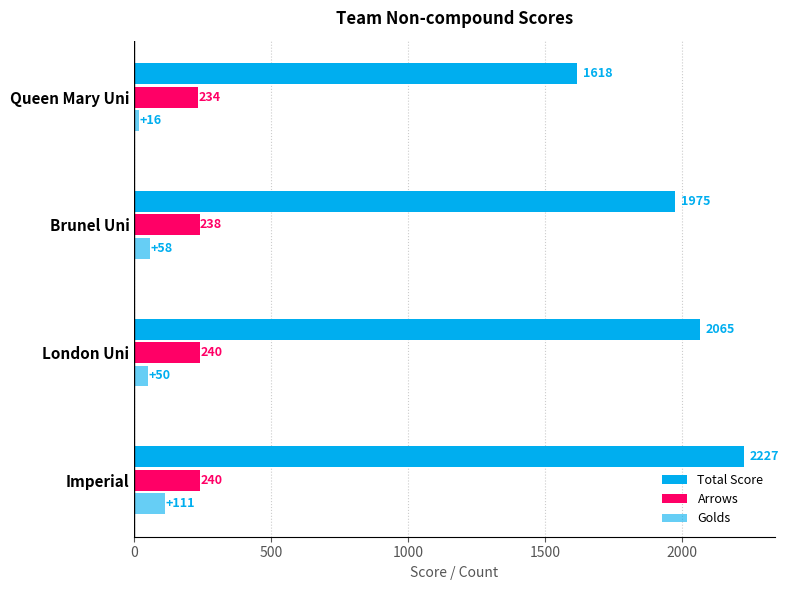

How many series are shown in this chart?

3